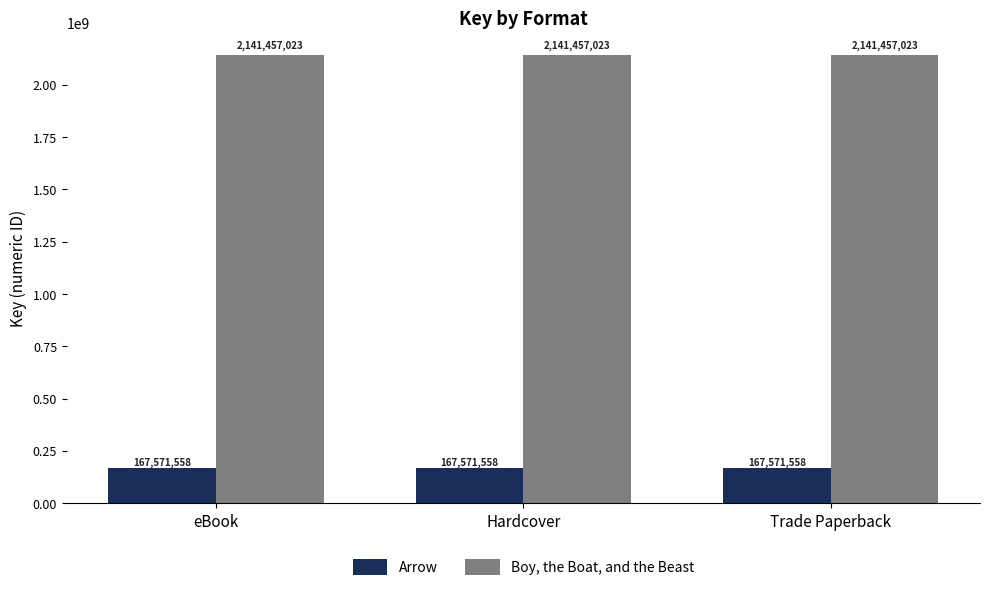

The Arrow series shows 34440480 at Hardcover. True or false?

False